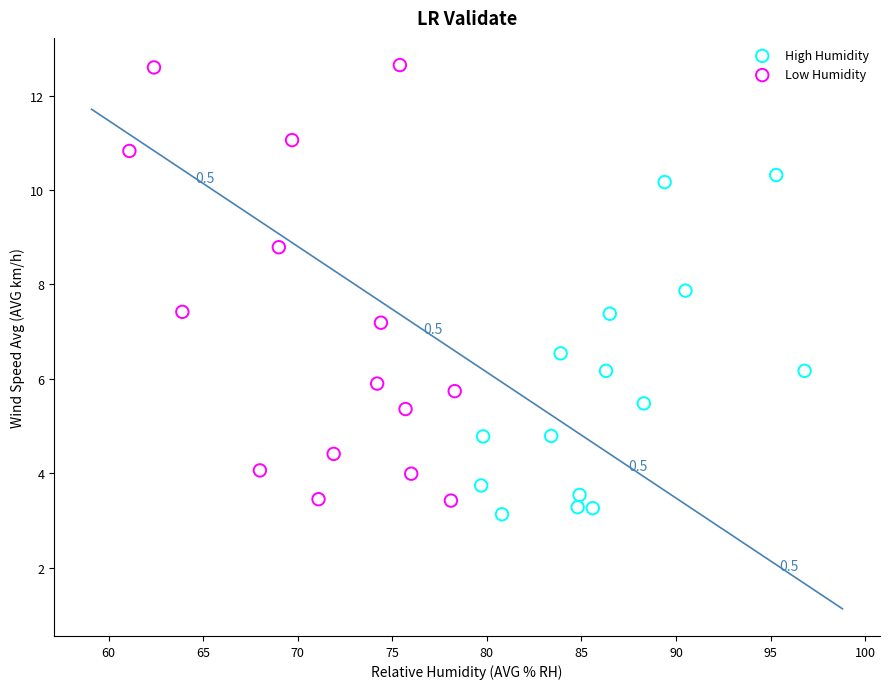

Which series reaches the maximum Y coordinate?

Low Humidity